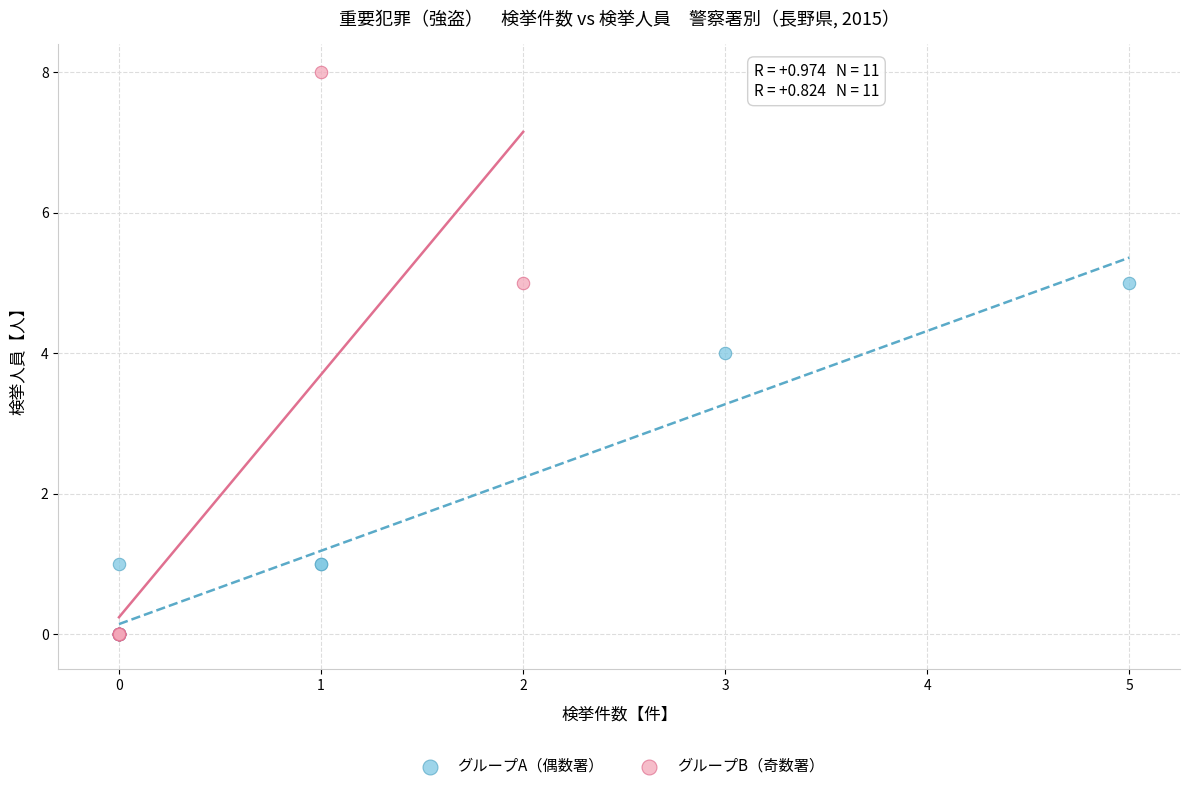

Which series contains the highest Y value?

グループB（奇数署）